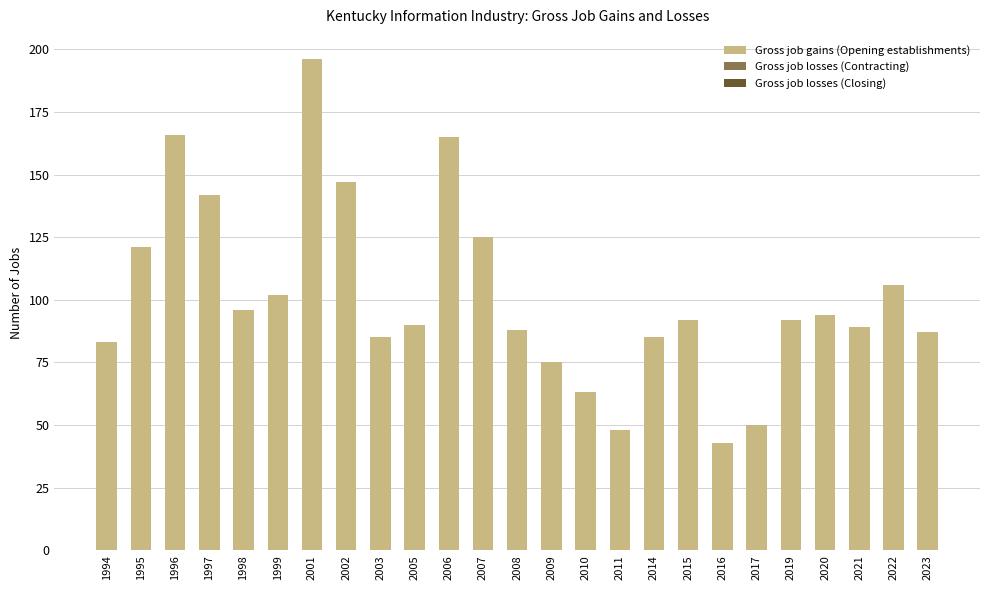

Between 1996 and 2007, which is larger?

1996